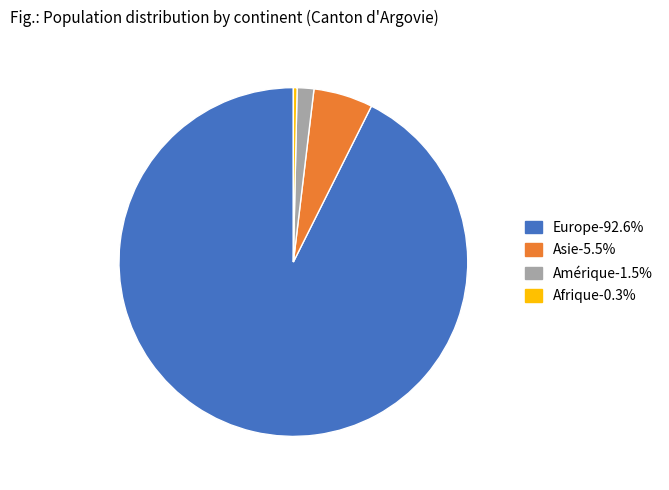

Does any single category account for the majority?

Yes